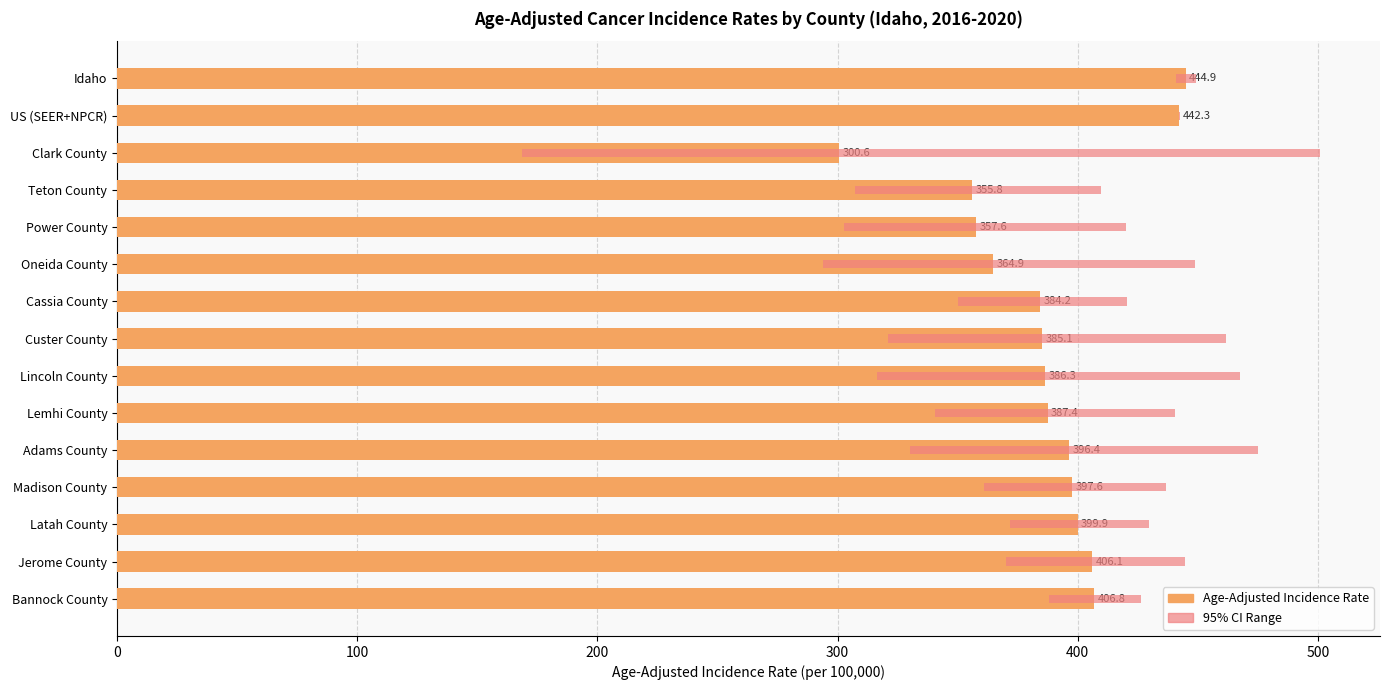

What position from the left is Power County?

5